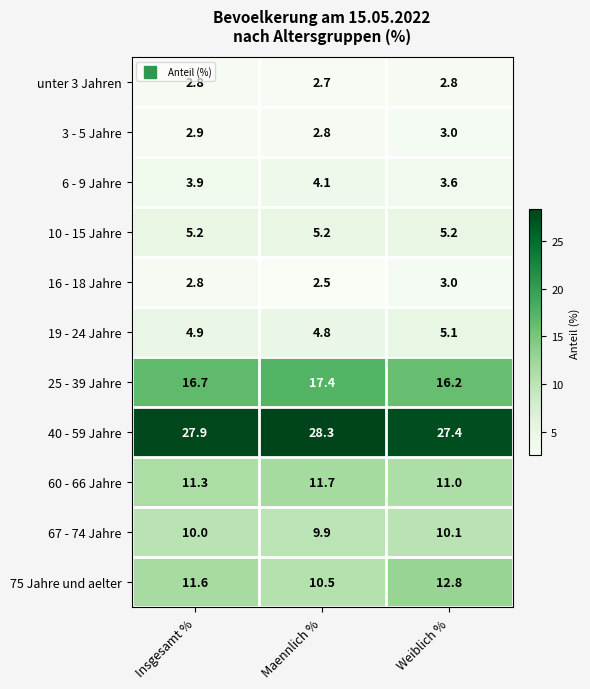

What is the difference between the highest and lowest values at Maennlich %?

25.8